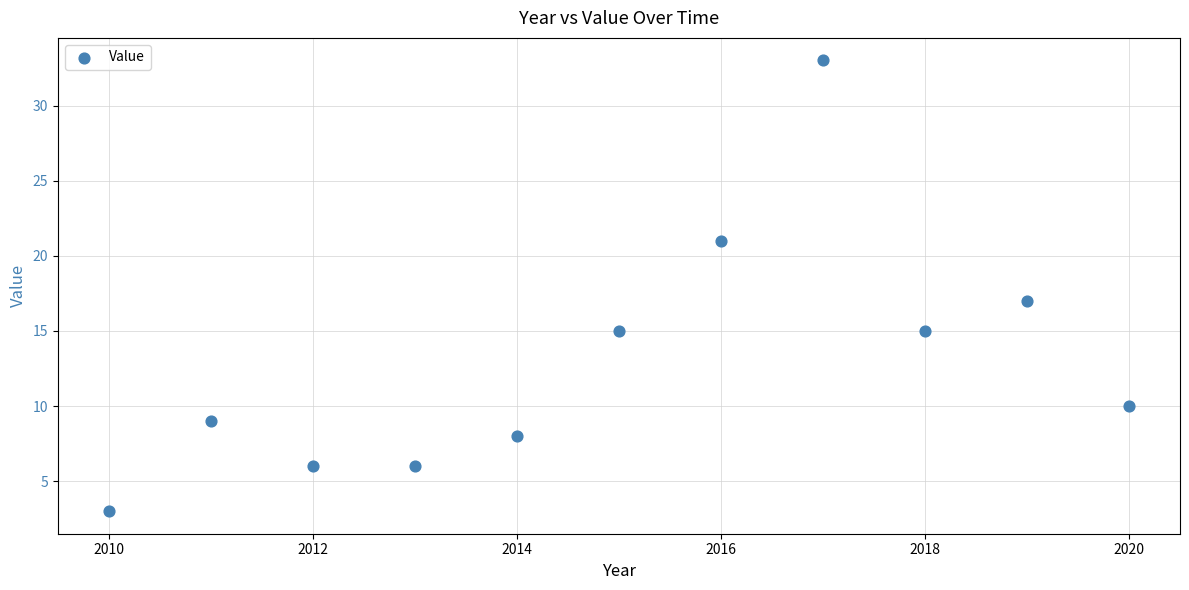

What is the range of Y values (max minus min)?

30